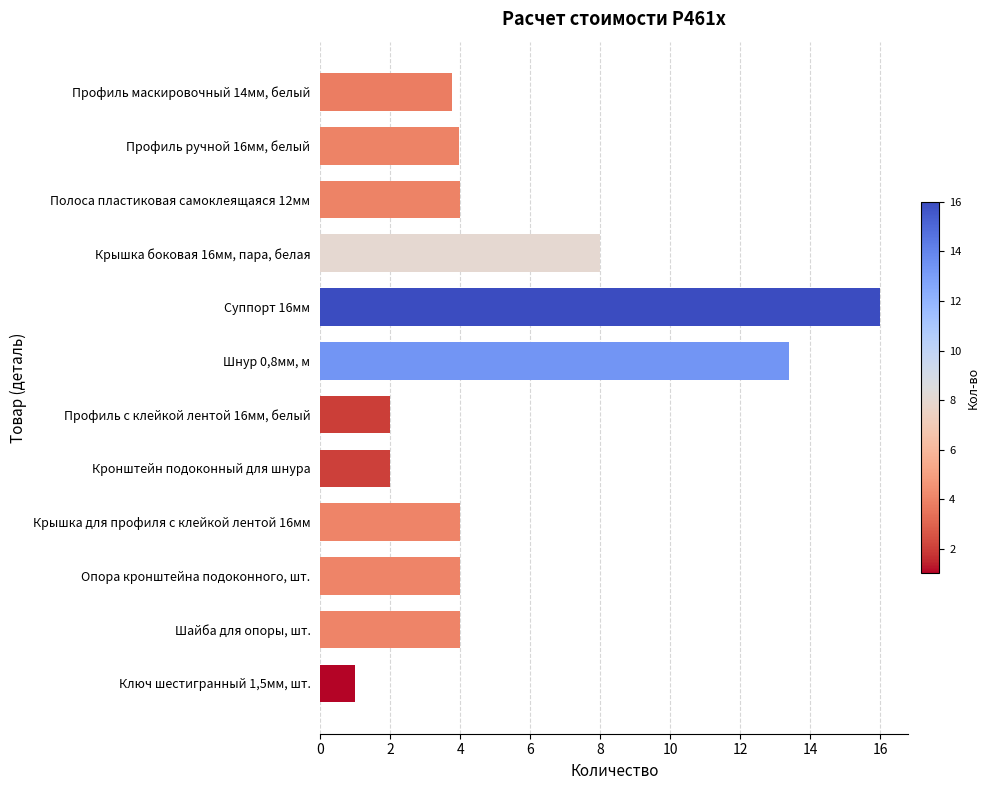

What is the smallest value displayed?

1.0